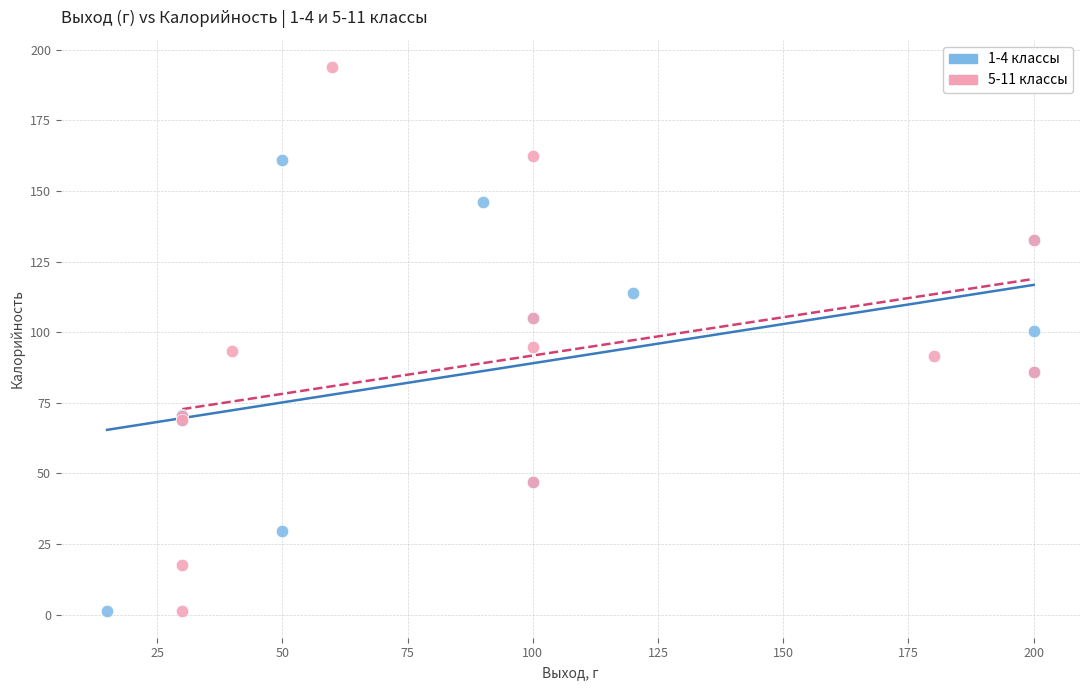

Which series reaches the maximum Y coordinate?

5-11 классы